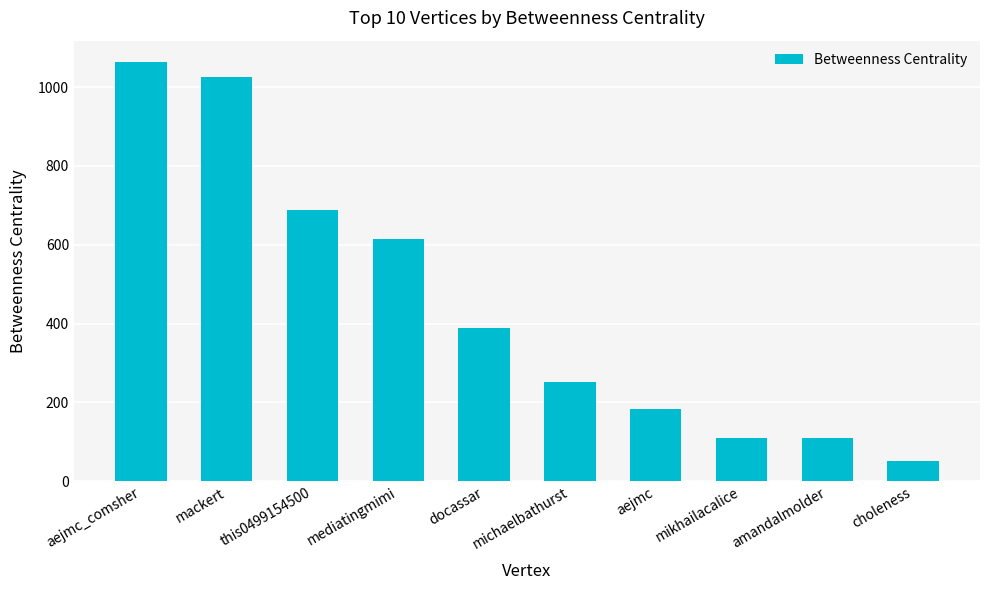

What is the difference between the second highest and second lowest values?

916.5